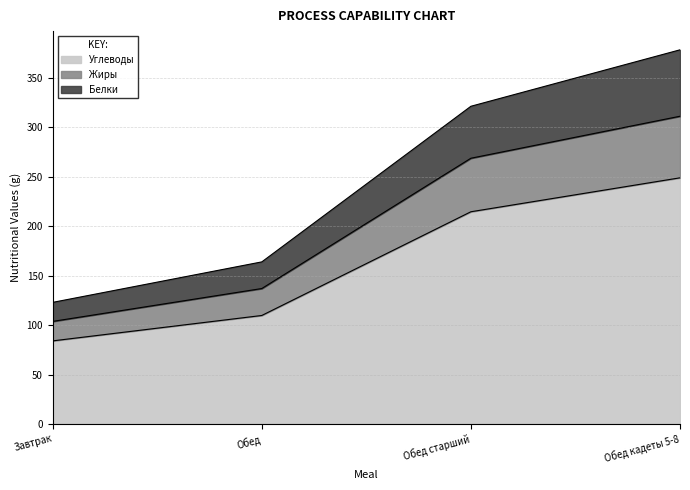

What position from the left is Обед?

2